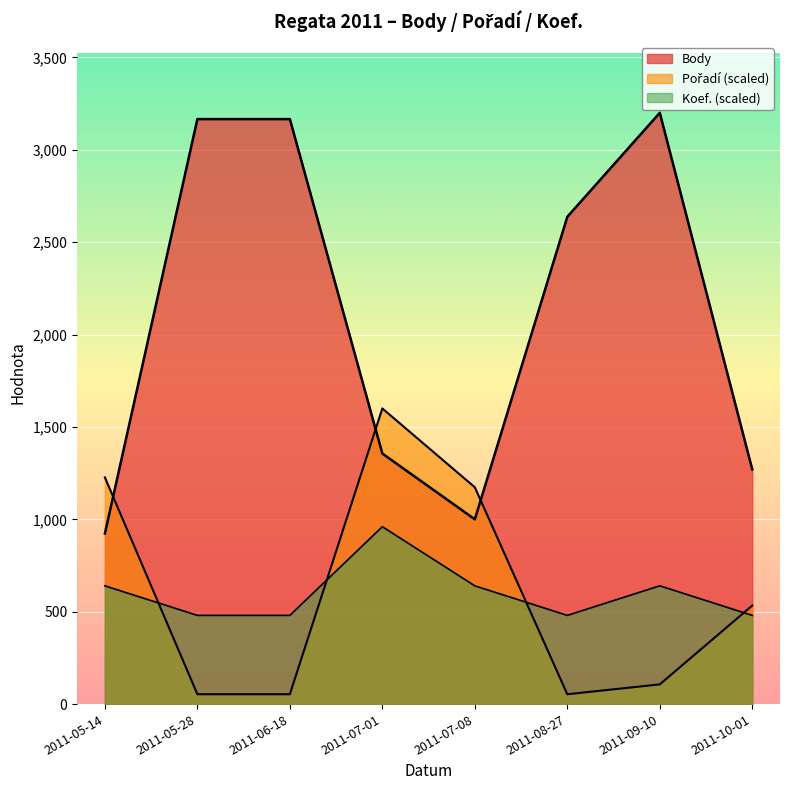

In Koef., how many points are lower than both neighbors (excluding endpoints)?

1